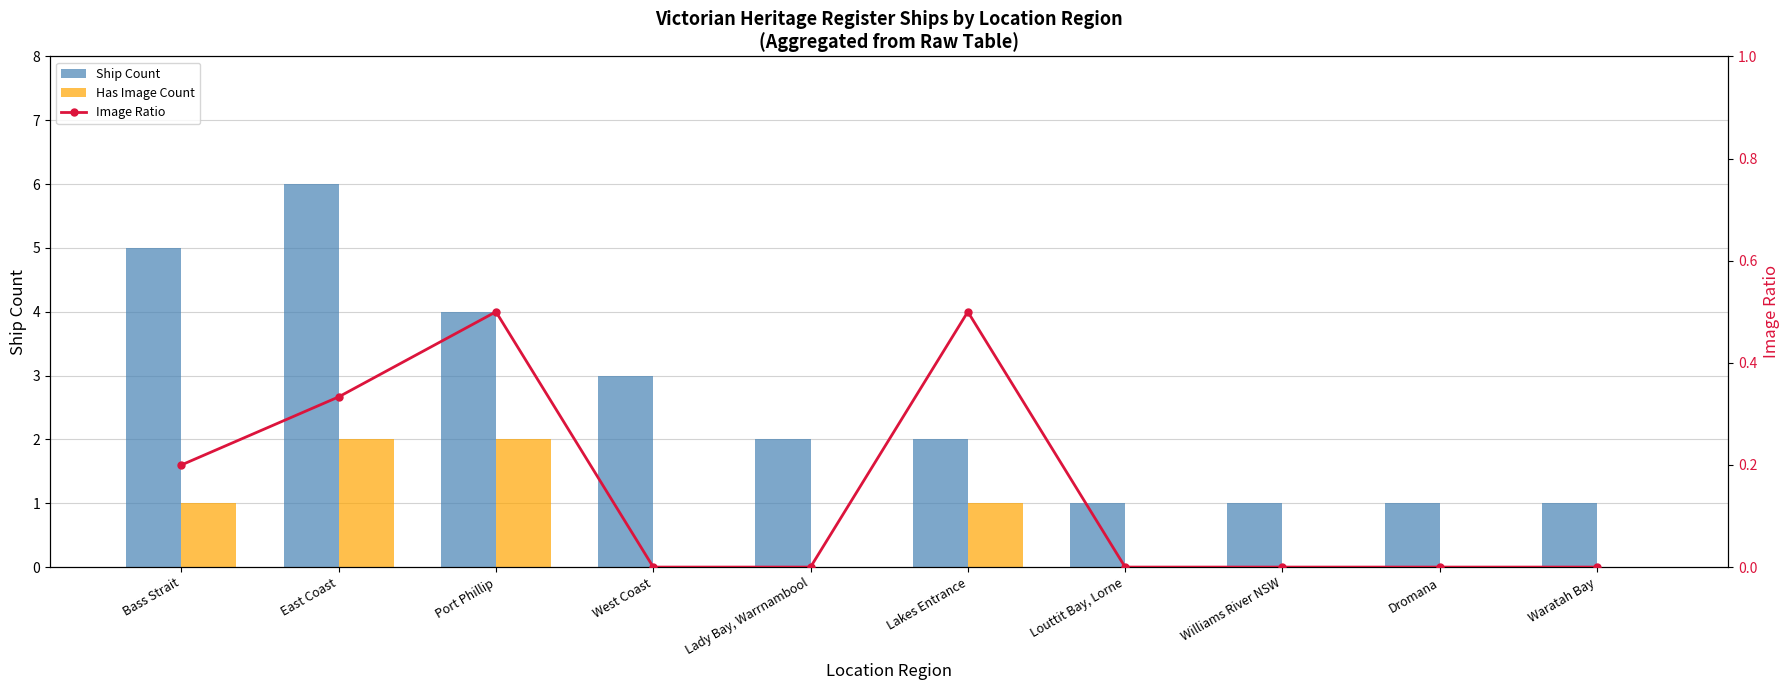

What is the difference between the maximum and second lowest values in the Image Ratio series?

0.5